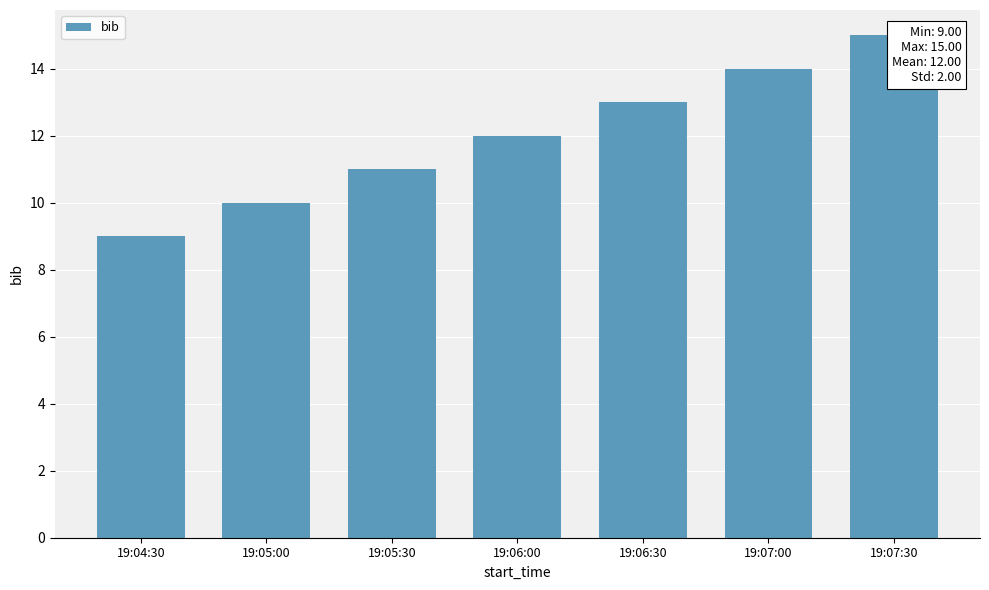

Are the bars horizontal?

No